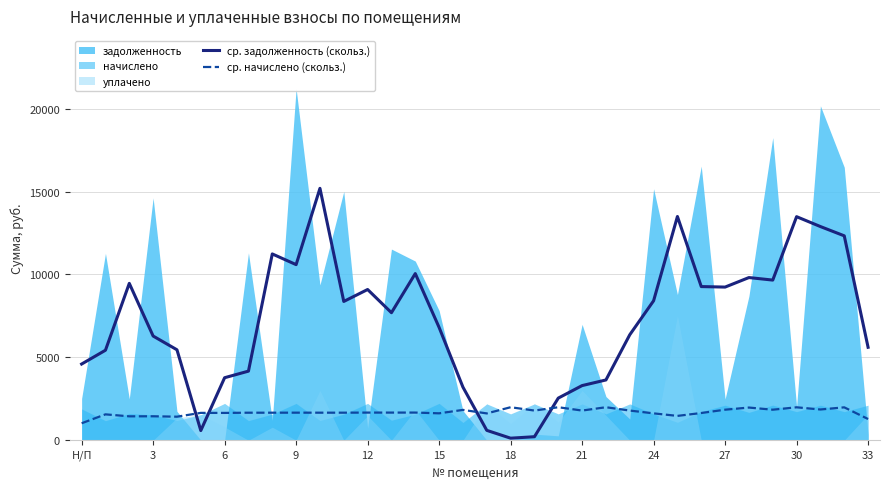

True or false: ср. задолженность (скольз.) and ср. начислено (скольз.) cross at least once.

True